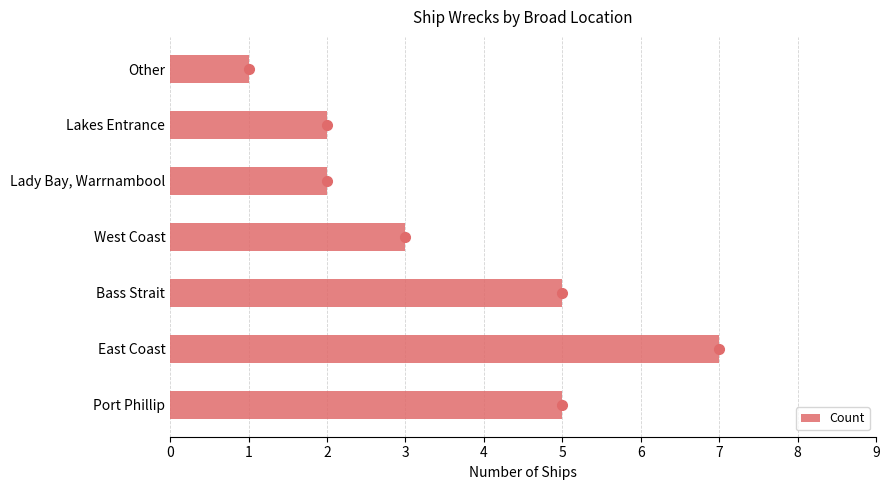

Which label corresponds to the smallest value in the chart?

Other